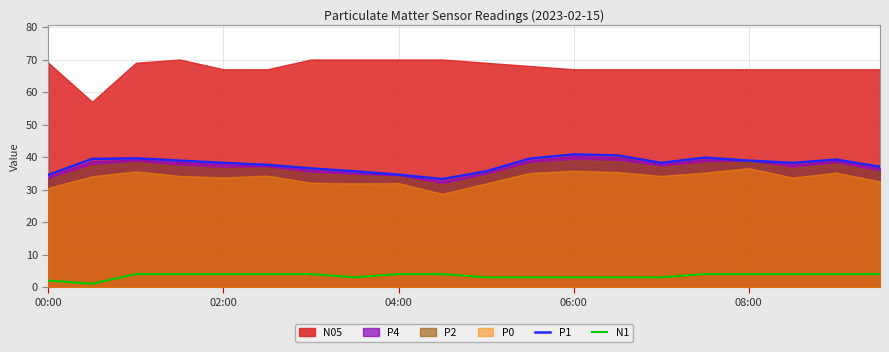

The N1 series shows 3.0 at 06:00. True or false?

True